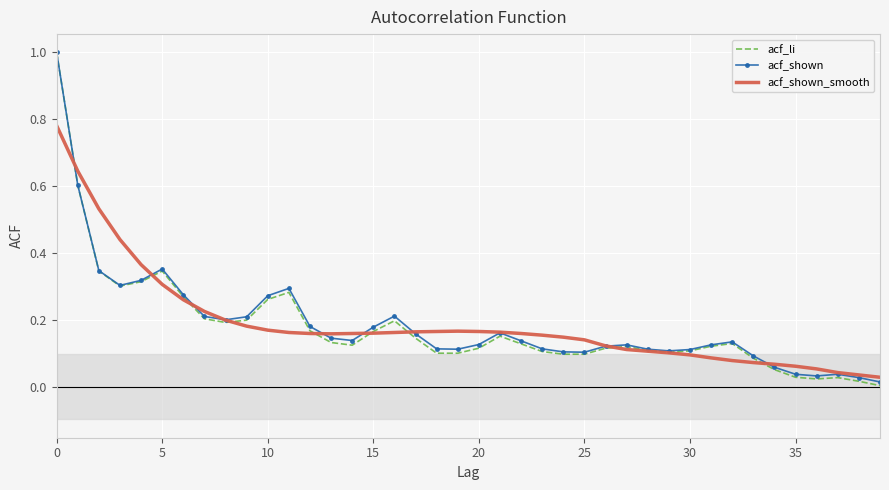

Reading left to right, transcribe all the data shown in this chart.

acf_li: 1.0	0.6	0.3	0.3	0.3	0.3	0.3	0.2	0.2	0.2	0.3	0.3	0.2	0.1	0.1	0.2	0.2	0.1	0.1	0.1	0.1	0.2	0.1	0.1	0.1	0.1	0.1	0.1	0.1	0.1	0.1	0.1	0.1	0.1	0.1	0.0	0.0	0.0	0.0	0.0
acf_shown: 1.0	0.6	0.3	0.3	0.3	0.4	0.3	0.2	0.2	0.2	0.3	0.3	0.2	0.1	0.1	0.2	0.2	0.2	0.1	0.1	0.1	0.2	0.1	0.1	0.1	0.1	0.1	0.1	0.1	0.1	0.1	0.1	0.1	0.1	0.1	0.0	0.0	0.0	0.0	0.0
acf_shown_smooth: 0.8	0.6	0.5	0.4	0.4	0.3	0.3	0.2	0.2	0.2	0.2	0.2	0.2	0.2	0.2	0.2	0.2	0.2	0.2	0.2	0.2	0.2	0.2	0.2	0.1	0.1	0.1	0.1	0.1	0.1	0.1	0.1	0.1	0.1	0.1	0.1	0.1	0.0	0.0	0.0